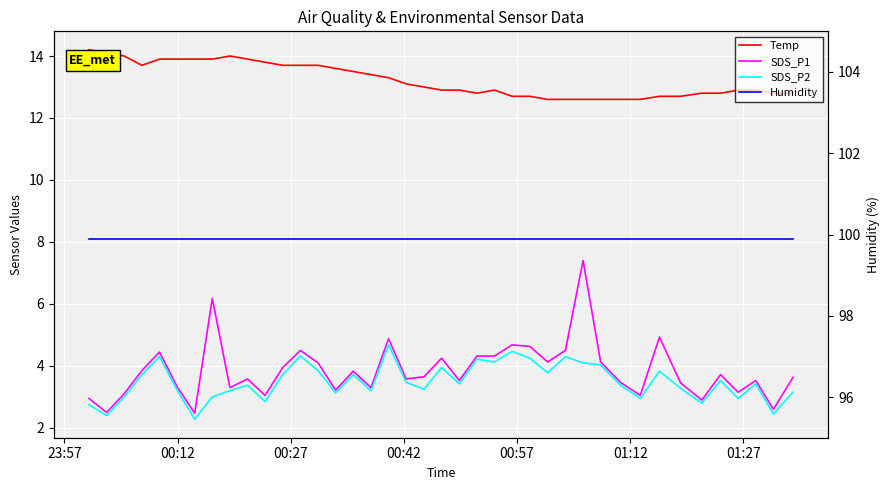

In SDS_P1, how many points are higher than both neighbors (excluding endpoints)?

12